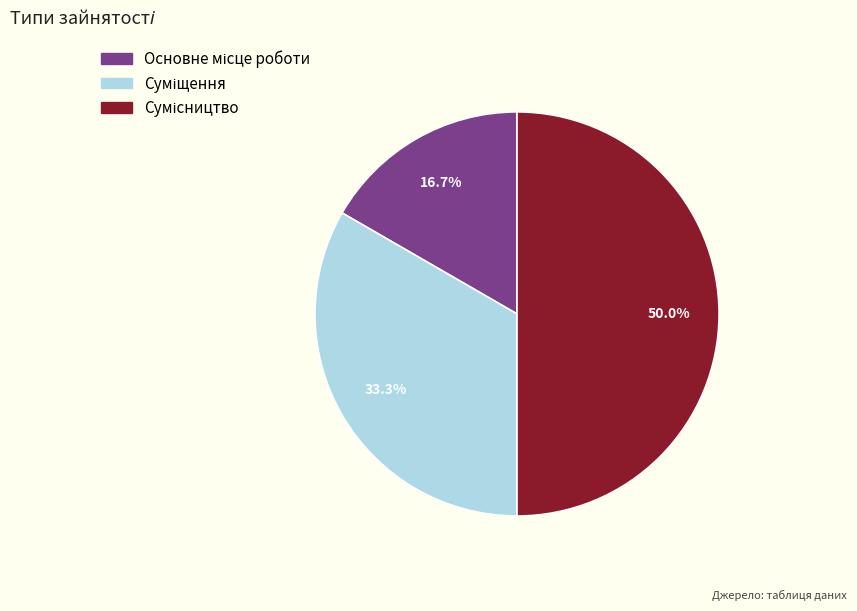

How many slices are in this pie chart?

3